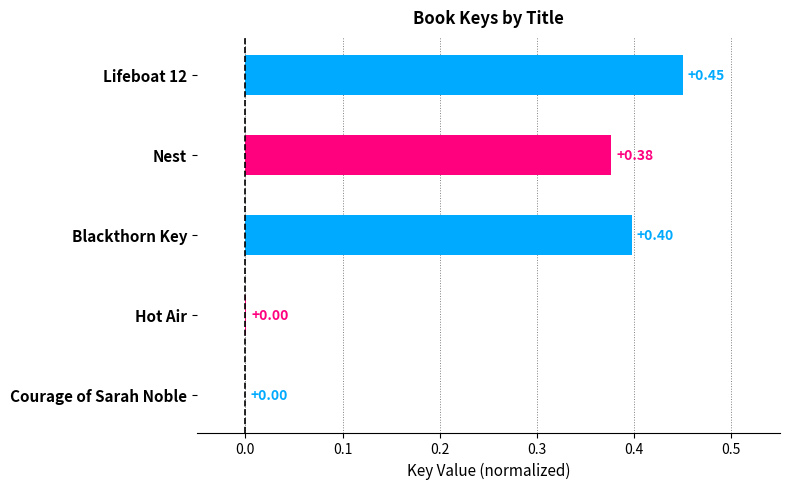

What is the change in value from Nest to Courage of Sarah Noble?

-0.4